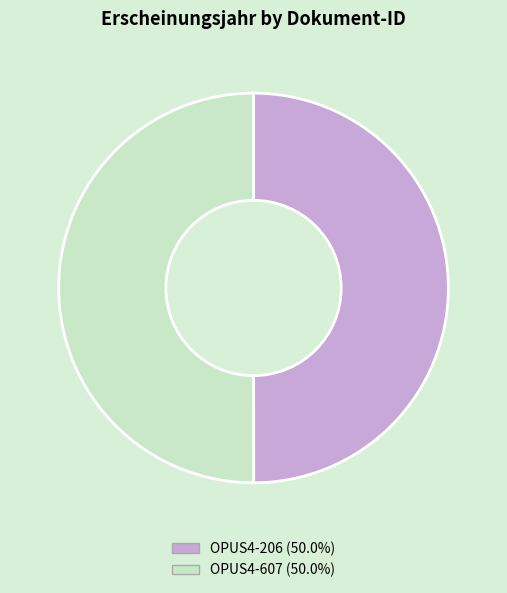

The OPUS4-607 slice represents 50% of the pie. True or false?

True